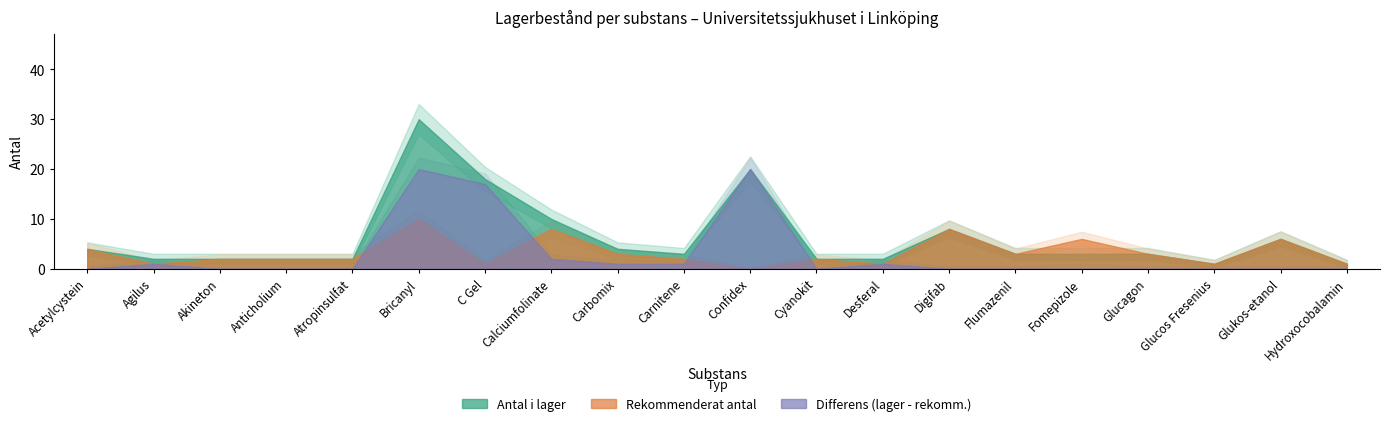

What value does the Antal i lager series have at Digifab, to the nearest 10?

10